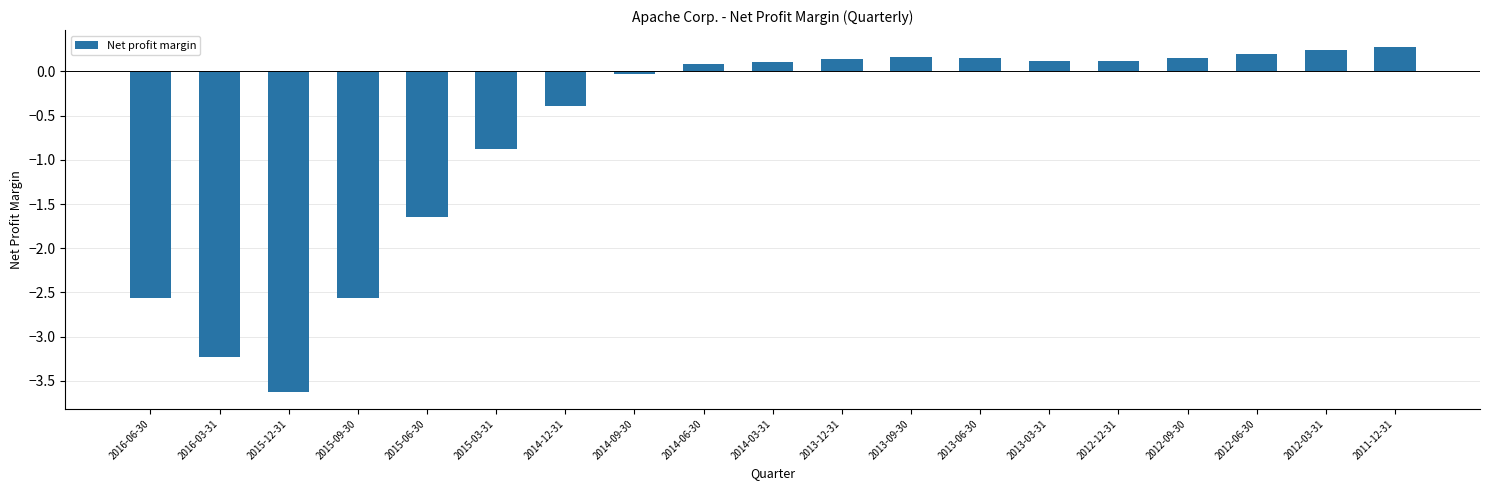

The value at 2012-03-31 is 0.1. True or false?

False